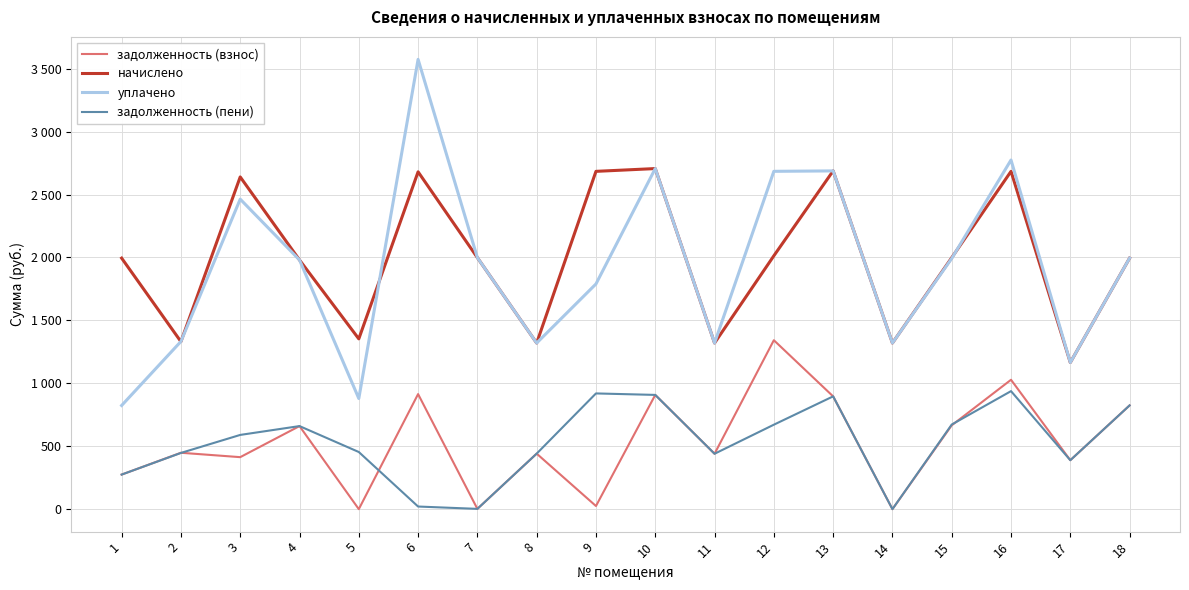

List the labels in order of начислено value, smallest first.

17, 8, 11, 14, 2, 5, 4, 1, 18, 7, 15, 12, 3, 6, 9, 16, 13, 10